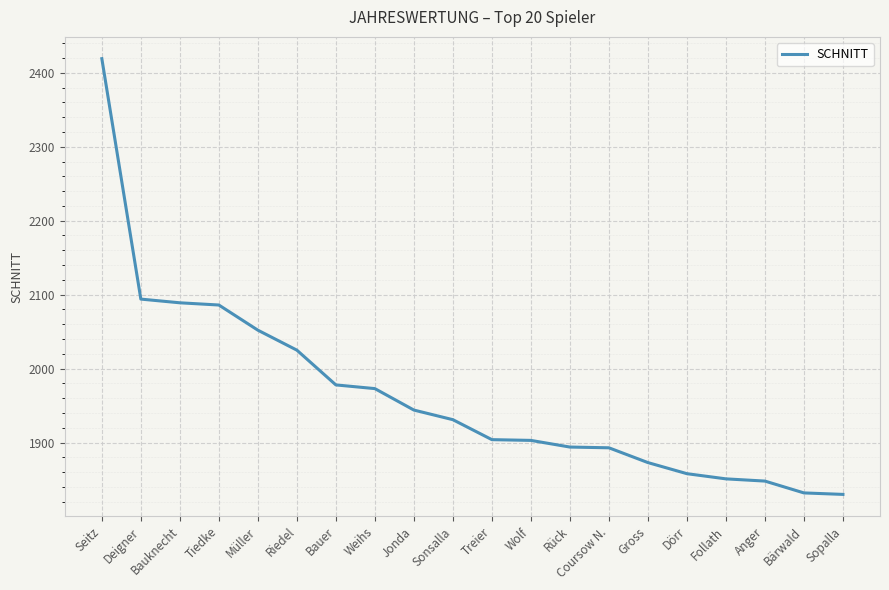

What is the ratio of the value at Sopalla to the value at Gross?

1.0